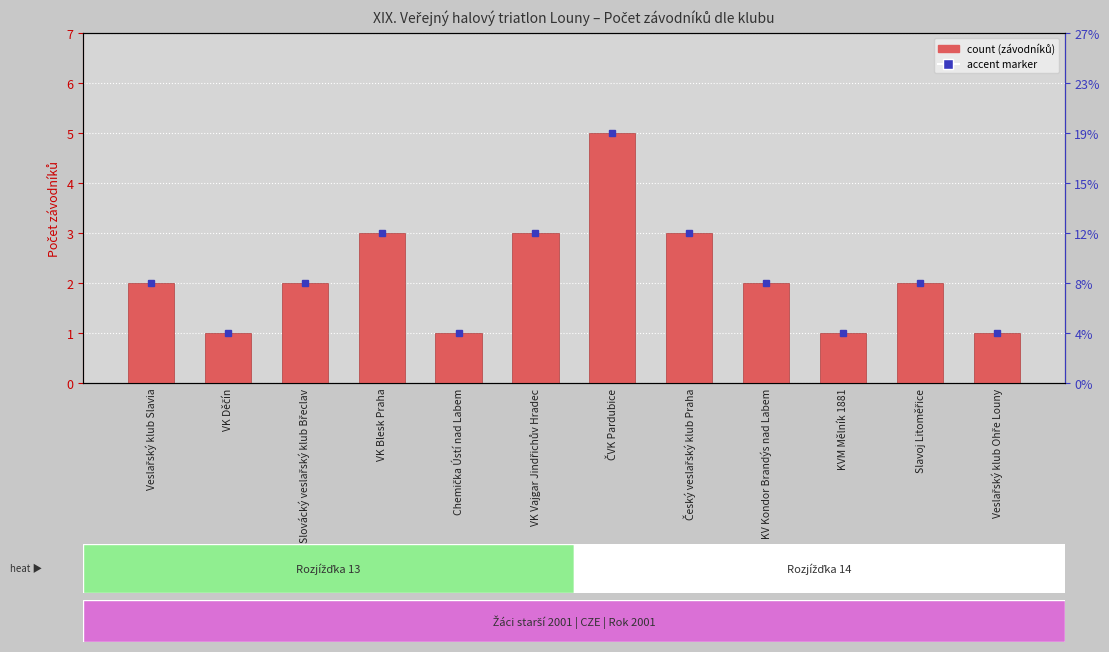

Reading left to right, list all the values displayed in this chart.

2	1	2	3	1	3	5	3	2	1	2	1